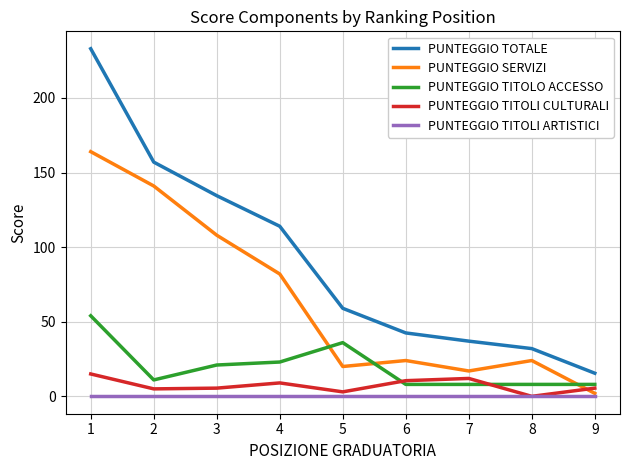

What is the average value of the PUNTEGGIO TITOLO ACCESSO series?

19.7